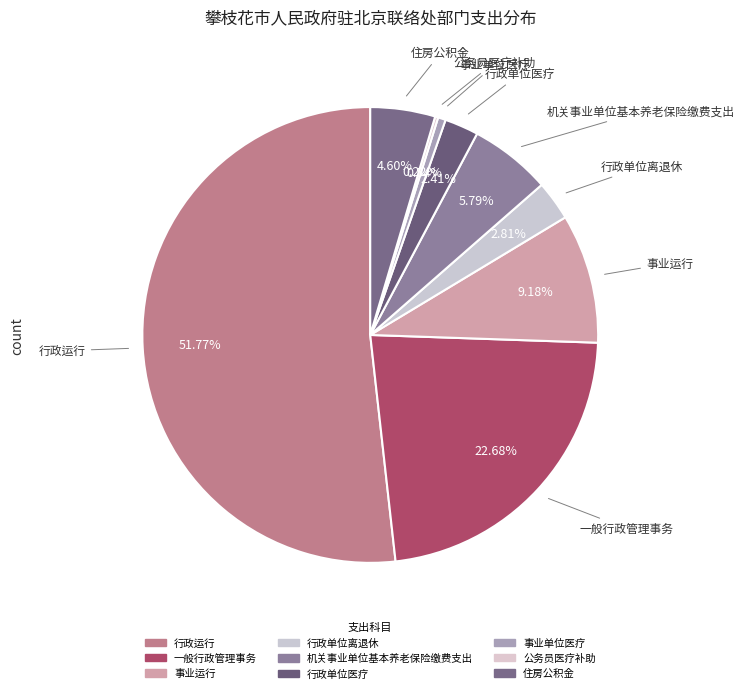

Combined, do 行政运行 and 机关事业单位基本养老保险缴费支出 account for over 50%?

Yes